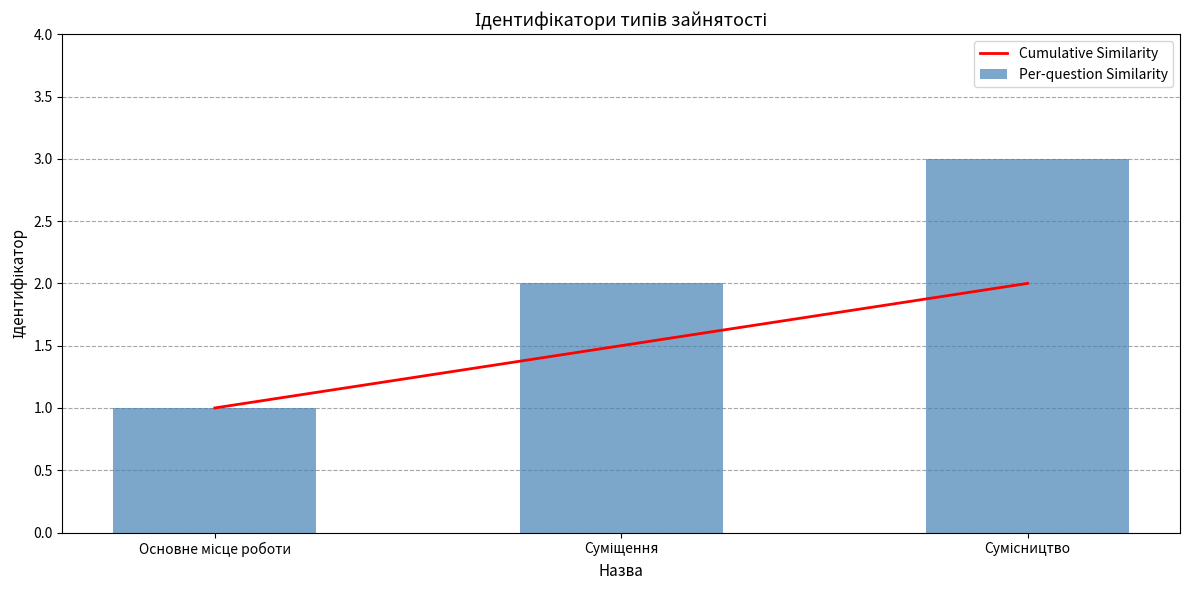

What is the label of the 3rd bar from the left?

Сумісництво